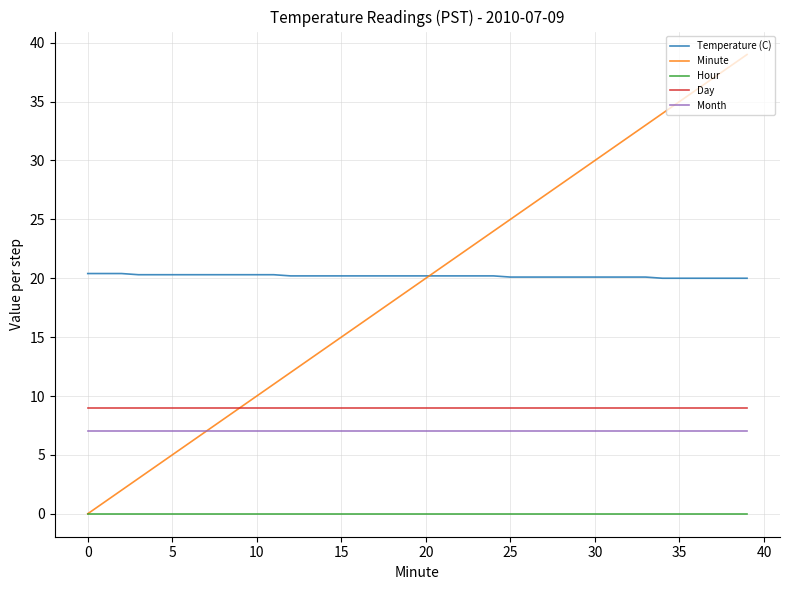

Which series has the widest spread of values?

Minute